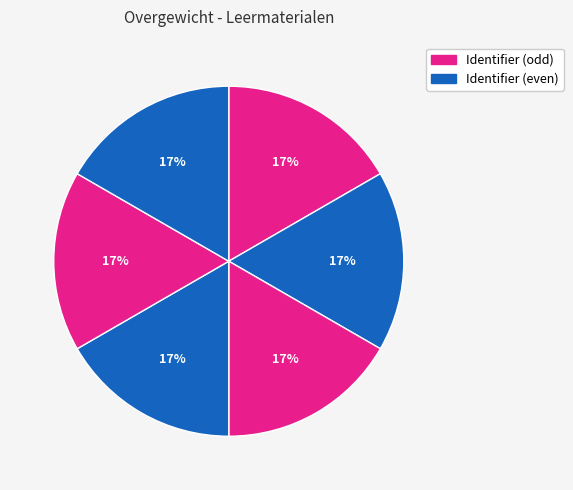

How many segments does this pie chart have?

6